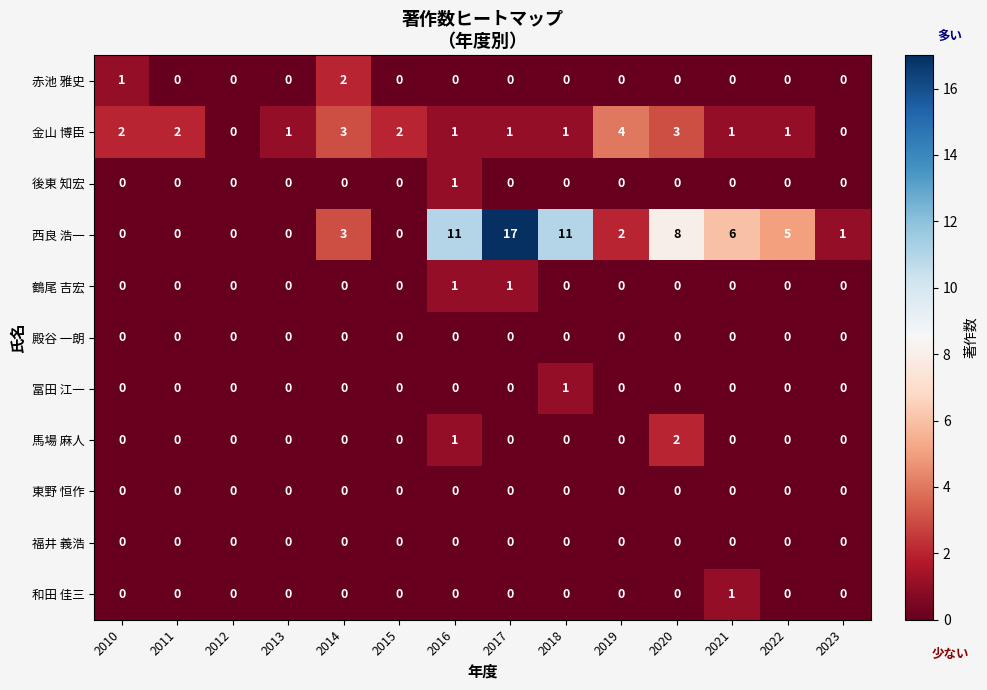

At which category does the chart reach its peak across all series?

2017